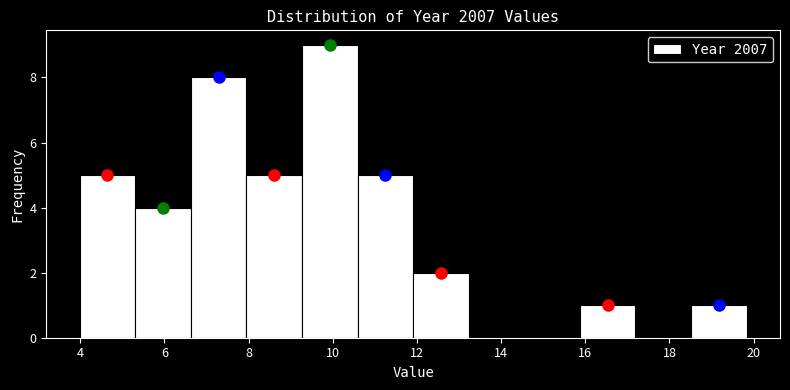

What is the height of the bar covering 4.0 to 5.4 on the x-axis? Neither the bar edges nor the heights are printed on the chart, so give them approximately, as read against the axes.

5